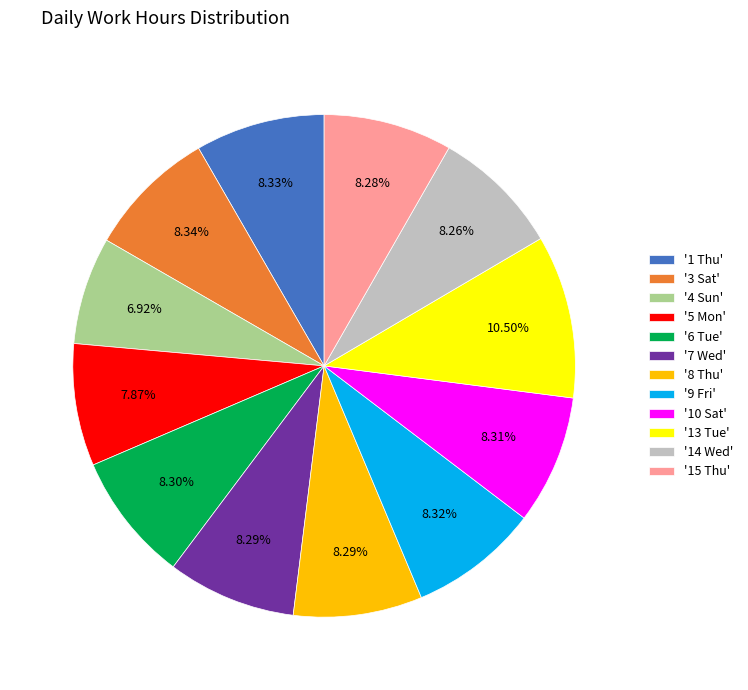

Does '10 Sat' represent more than half of the total?

No